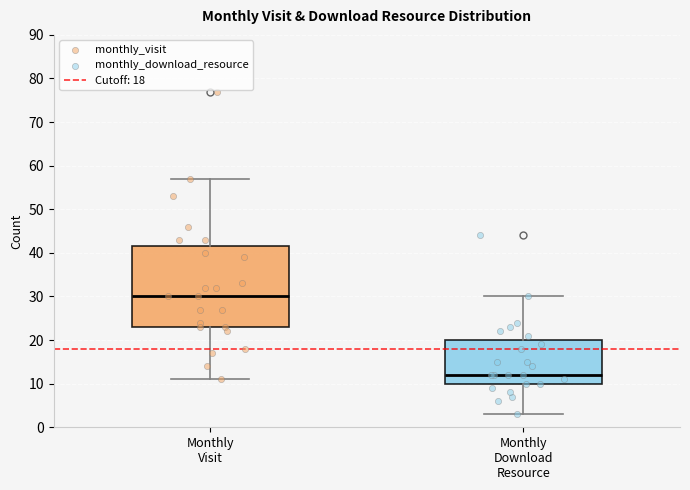

Comparing the boxes themselves (not the whiskers), which one is the tallest?

Monthly Visit